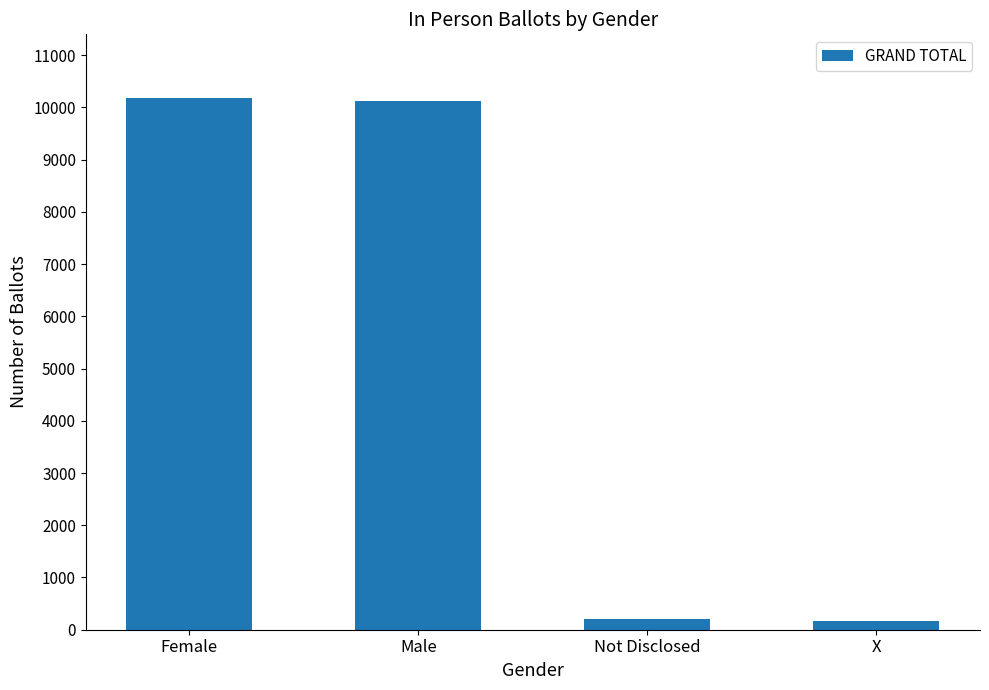

What is the change in value from Female to X?

-10020